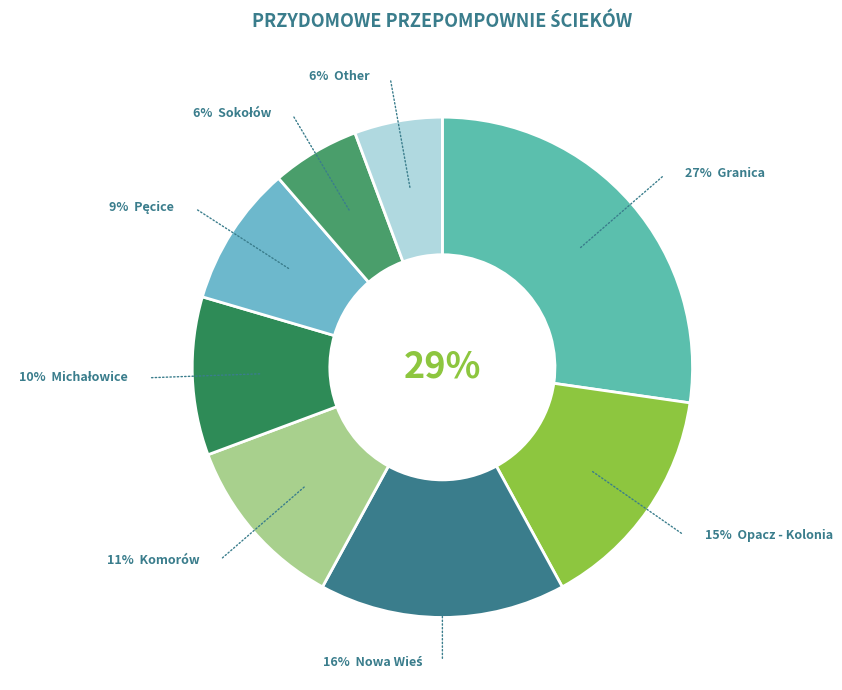

Does any single category account for the majority?

No